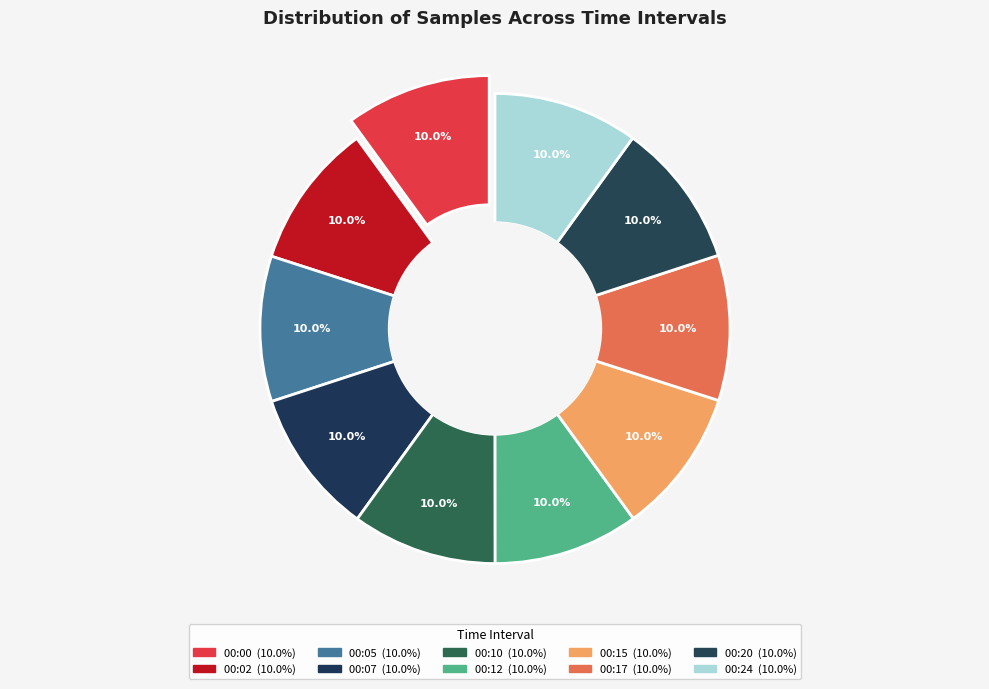

Combined, do 00:20 and 00:10 account for over 50%?

No